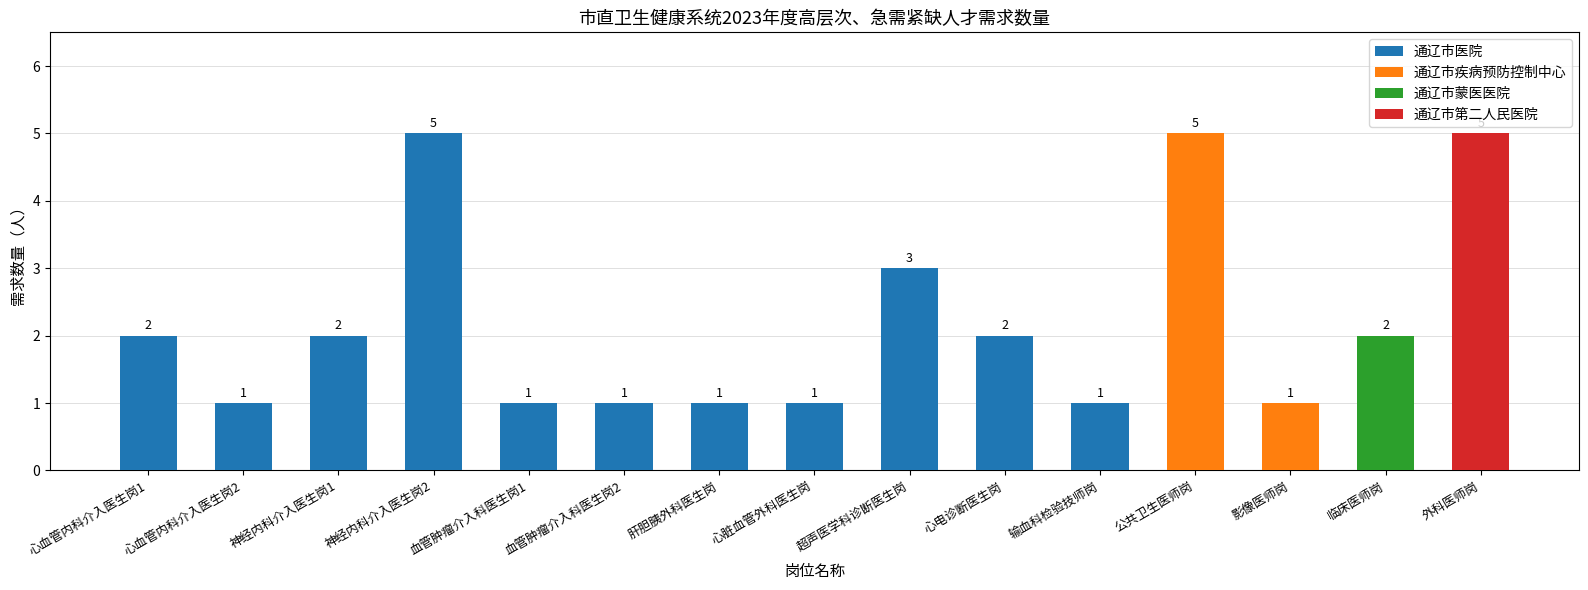

Rank the categories by value from highest to lowest.

神经内科介入医生岗2, 公共卫生医师岗, 外科医师岗, 超声医学科诊断医生岗, 心血管内科介入医生岗1, 神经内科介入医生岗1, 心电诊断医生岗, 临床医师岗, 心血管内科介入医生岗2, 血管肿瘤介入科医生岗1, 血管肿瘤介入科医生岗2, 肝胆胰外科医生岗, 心脏血管外科医生岗, 输血科检验技师岗, 影像医师岗